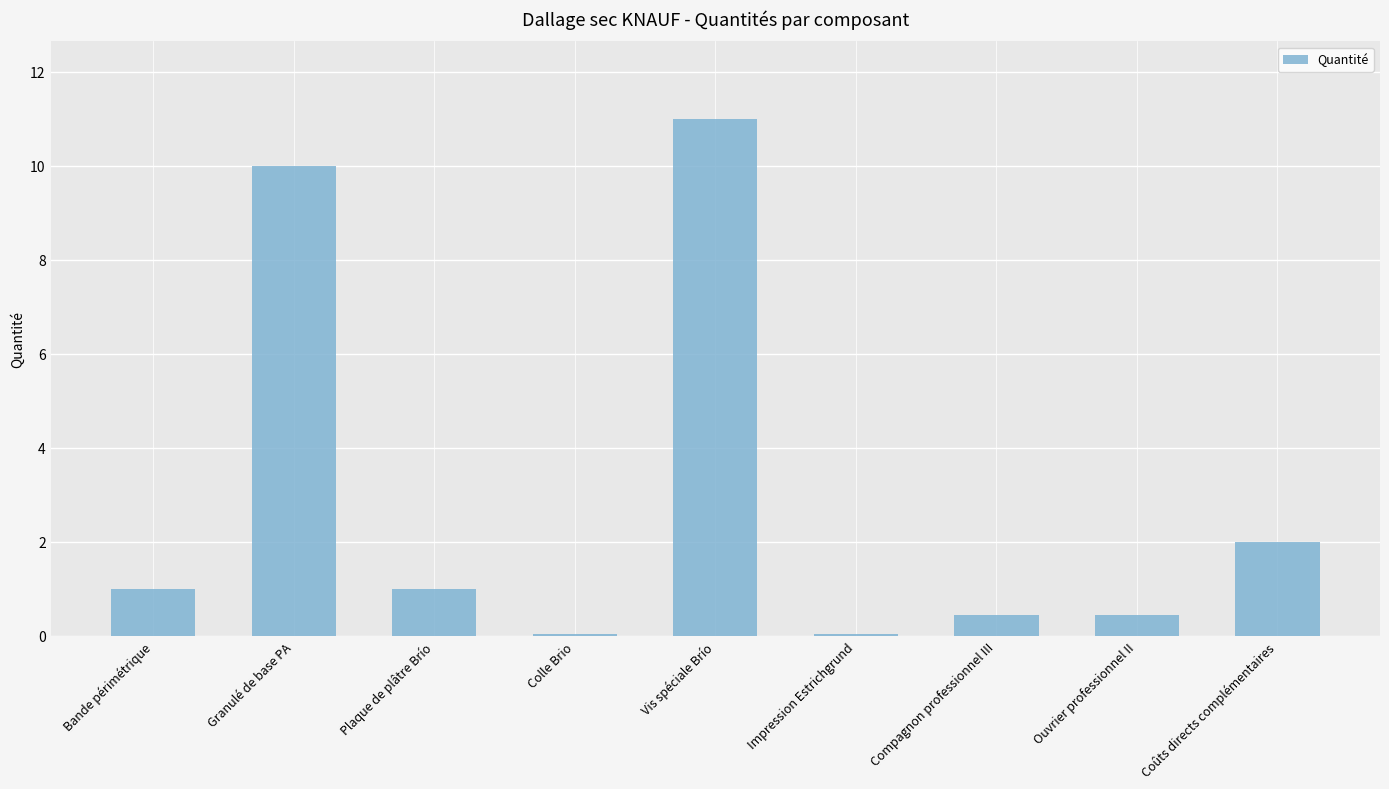

Approximately how many times larger is the value at Vis spéciale Brío compared to Plaque de plâtre Brío?

11.0